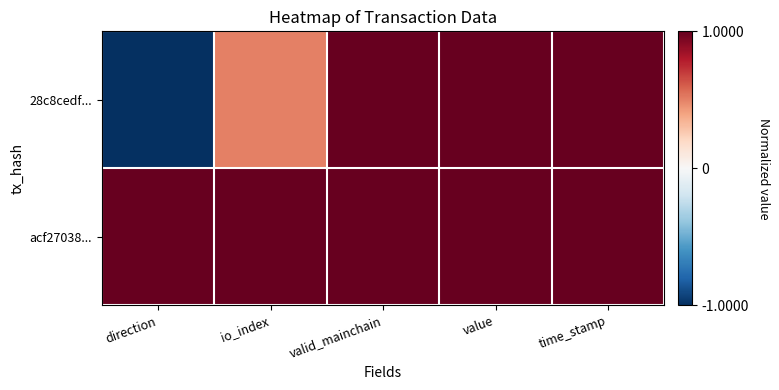

Rank the series at io_index from lowest to highest value.

28c8cedf..., acf27038...